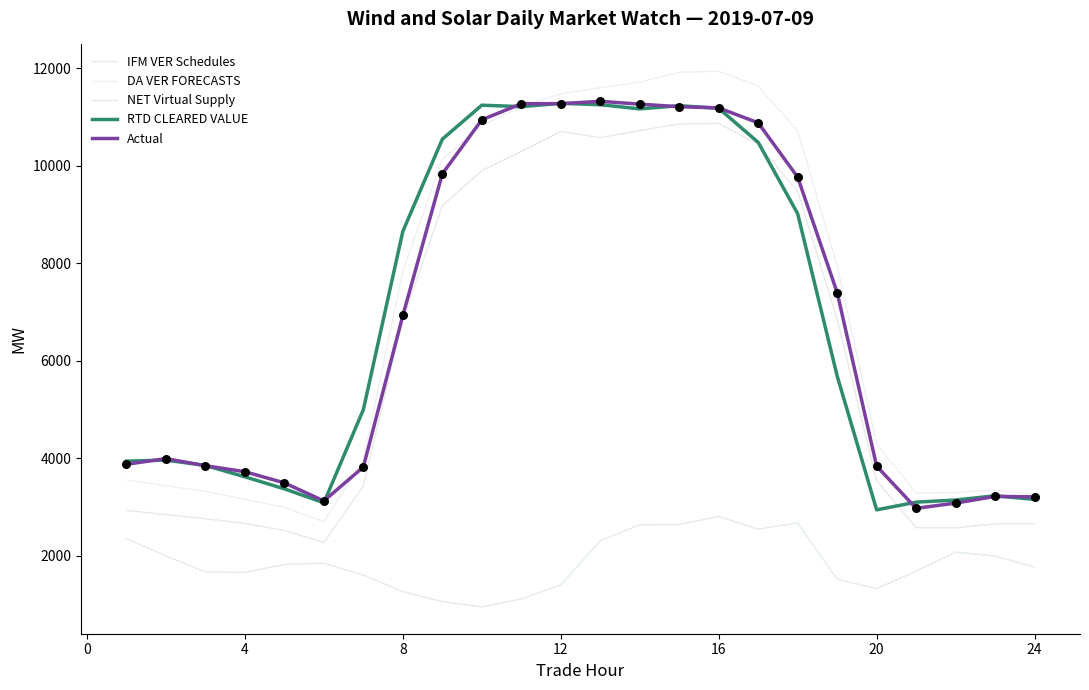

At which category is the sum across all series the highest?

16